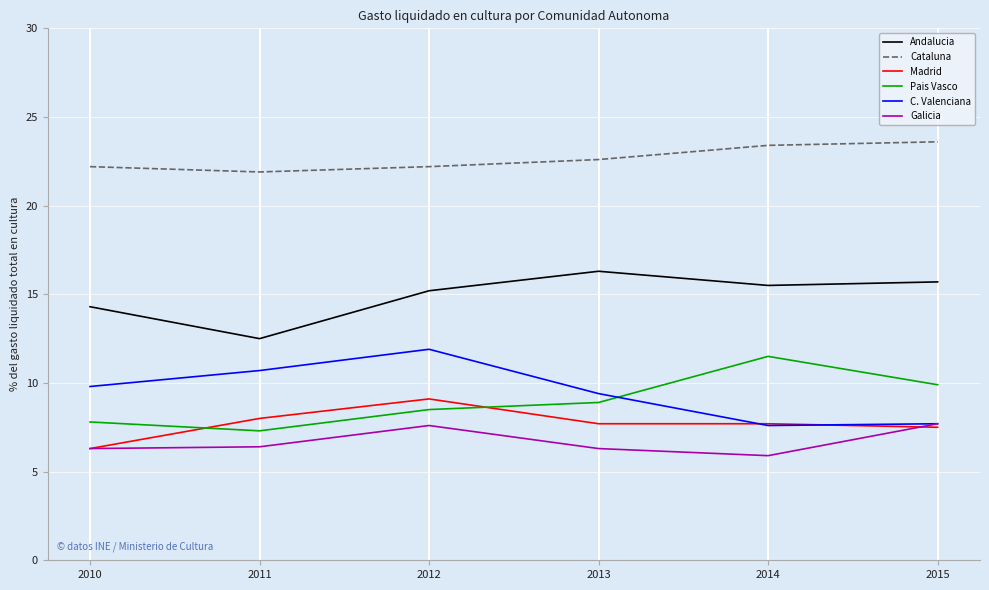

Rank the series at 2013 from highest to lowest value.

Cataluna, Andalucia, C. Valenciana, Pais Vasco, Madrid, Galicia